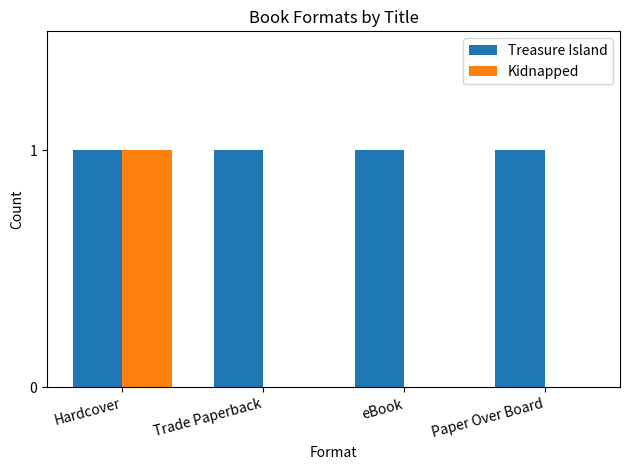

What is the sum of all Treasure Island values?

4